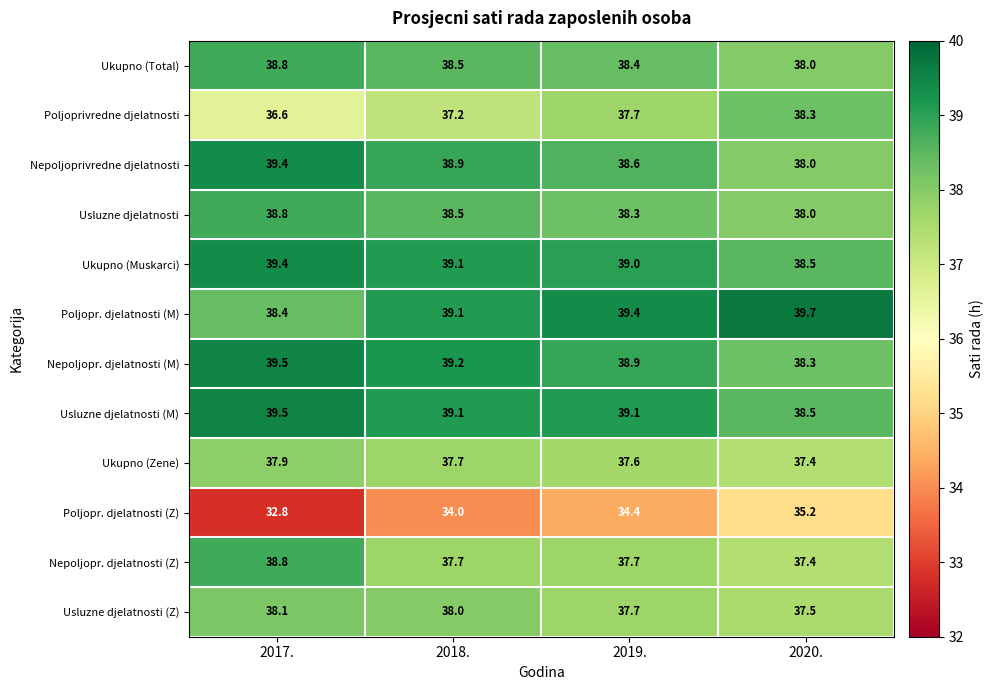

Between 2019. and 2020., which series saw the biggest shift?

Poljopr. djelatnosti (Z)